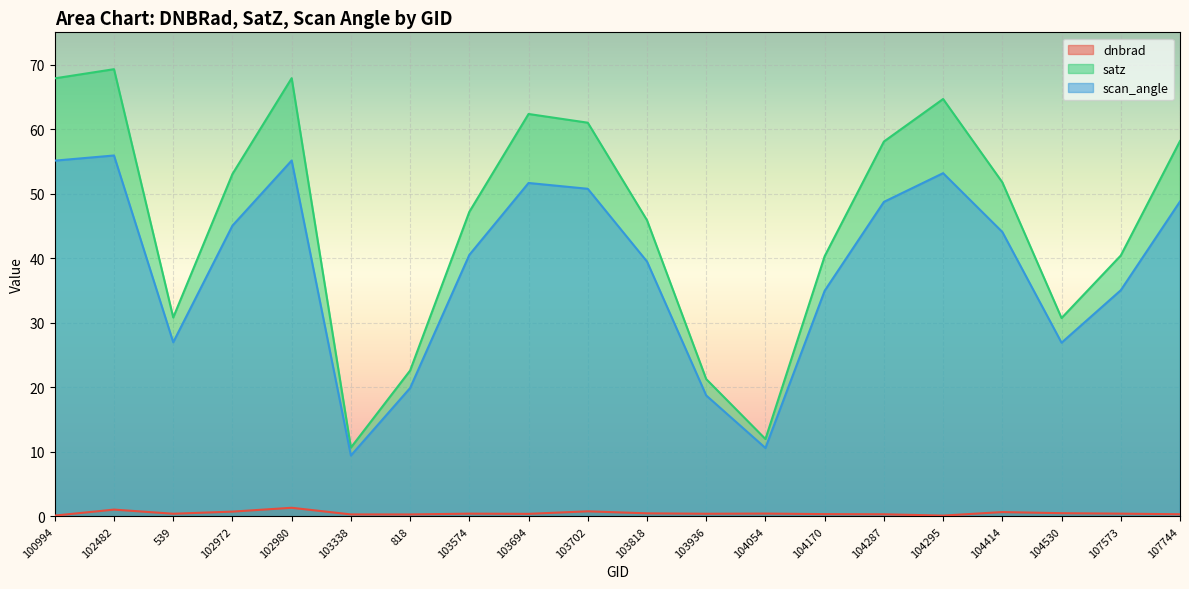

Reading right to left, extract all data points from this chart.

dnbrad: 107744=0.3	107573=0.4	104530=0.5	104414=0.7	104295=0.1	104287=0.3	104170=0.4	104054=0.4	103936=0.4	103818=0.5	103702=0.8	103694=0.4	103574=0.4	818=0.3	103338=0.3	102980=1.3	102972=0.7	539=0.4	102482=1.1	100994=0.1
satz: 107744=58.2	107573=40.4	104530=30.7	104414=51.8	104295=64.7	104287=58.1	104170=40.3	104054=12.0	103936=21.3	103818=45.9	103702=61.0	103694=62.4	103574=47.2	818=22.6	103338=10.7	102980=67.9	102972=53.0	539=30.8	102482=69.3	100994=67.9
scan_angle: 107744=48.8	107573=35.0	104530=26.9	104414=44.1	104295=53.2	104287=48.7	104170=35.0	104054=10.6	103936=18.7	103818=39.5	103702=50.8	103694=51.7	103574=40.5	818=19.9	103338=9.4	102980=55.1	102972=45.0	539=27.0	102482=55.9	100994=55.1